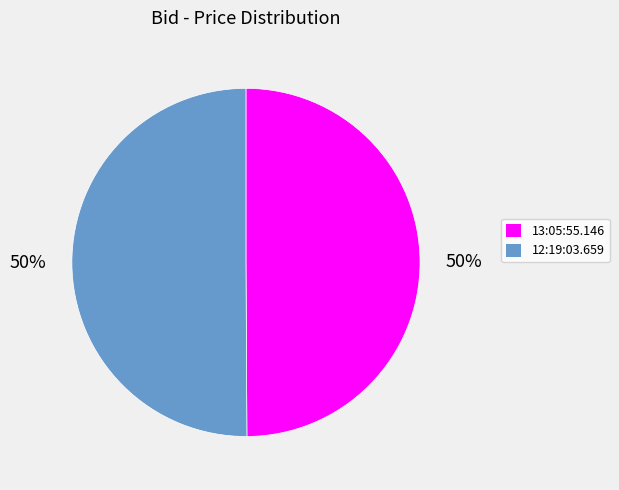

To the nearest percent, what is the average slice percentage?

50%